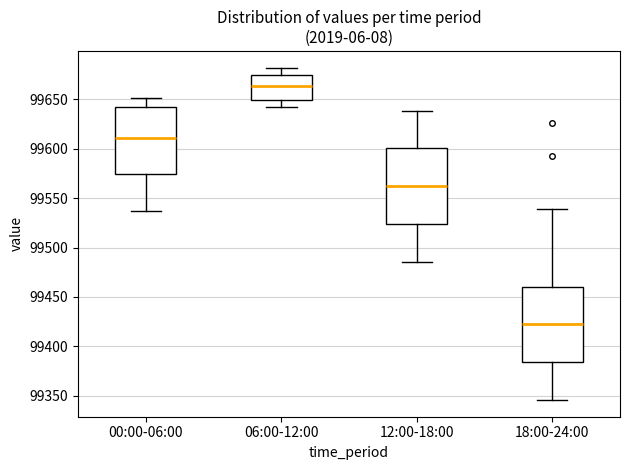

Reading left to right, transcribe this box plot: for each box, give where its median line is, the range the box spans, and where its two whiskers end, as read against the y-axis. The values are not printed on the chart, so give them approximately, as read against the axis.

00:00-06:00: median 99610, box 99575 to 99645, whiskers 99535 to 99650
06:00-12:00: median 99665, box 99650 to 99675, whiskers 99640 to 99680
12:00-18:00: median 99560, box 99525 to 99600, whiskers 99485 to 99640
18:00-24:00: median 99420, box 99385 to 99460, whiskers 99345 to 99540